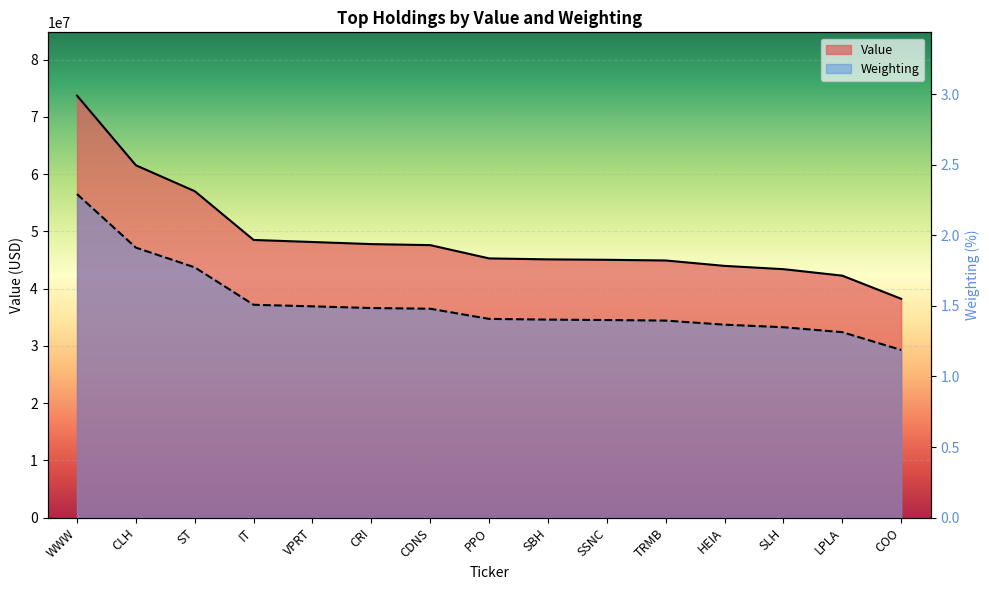

How many lines are shown in the chart?

2